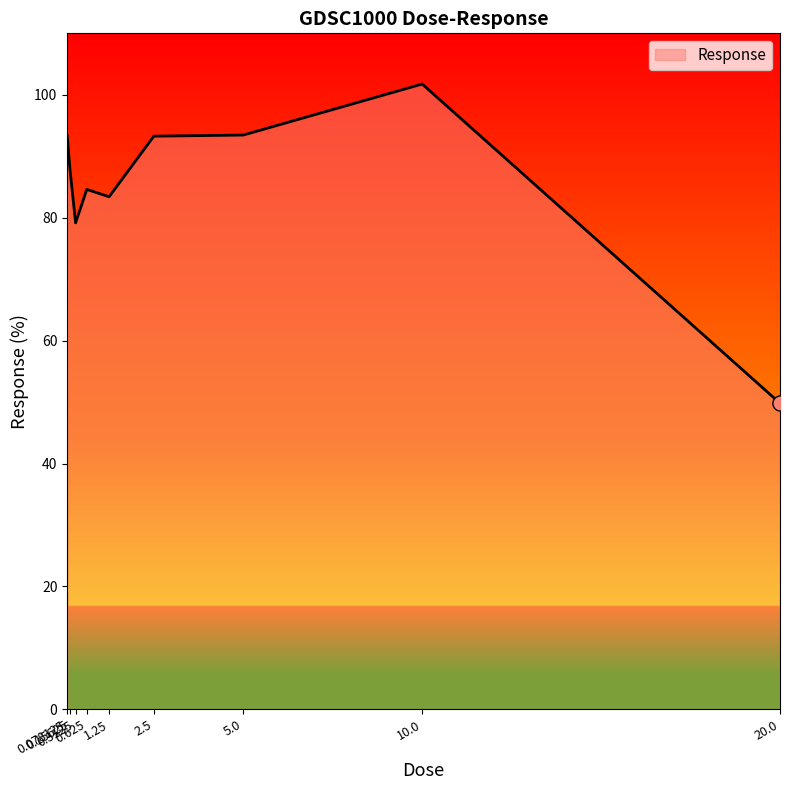

Which has a higher value, 0.3125 or 20.0?

0.3125